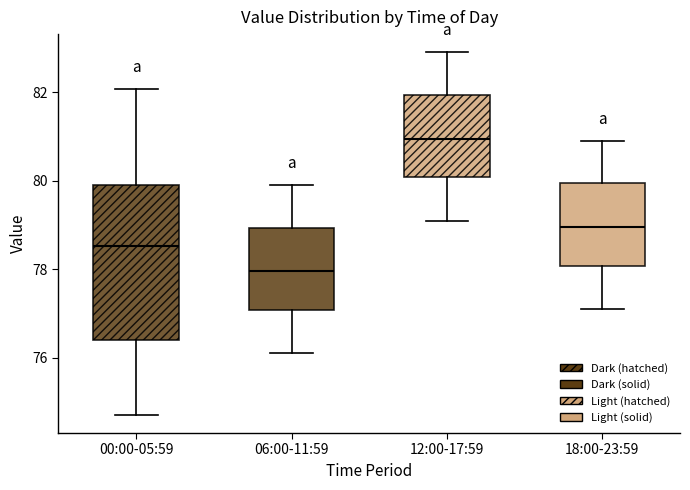

Which box is the tallest, from its lower edge to its upper edge?

00:00-05:59